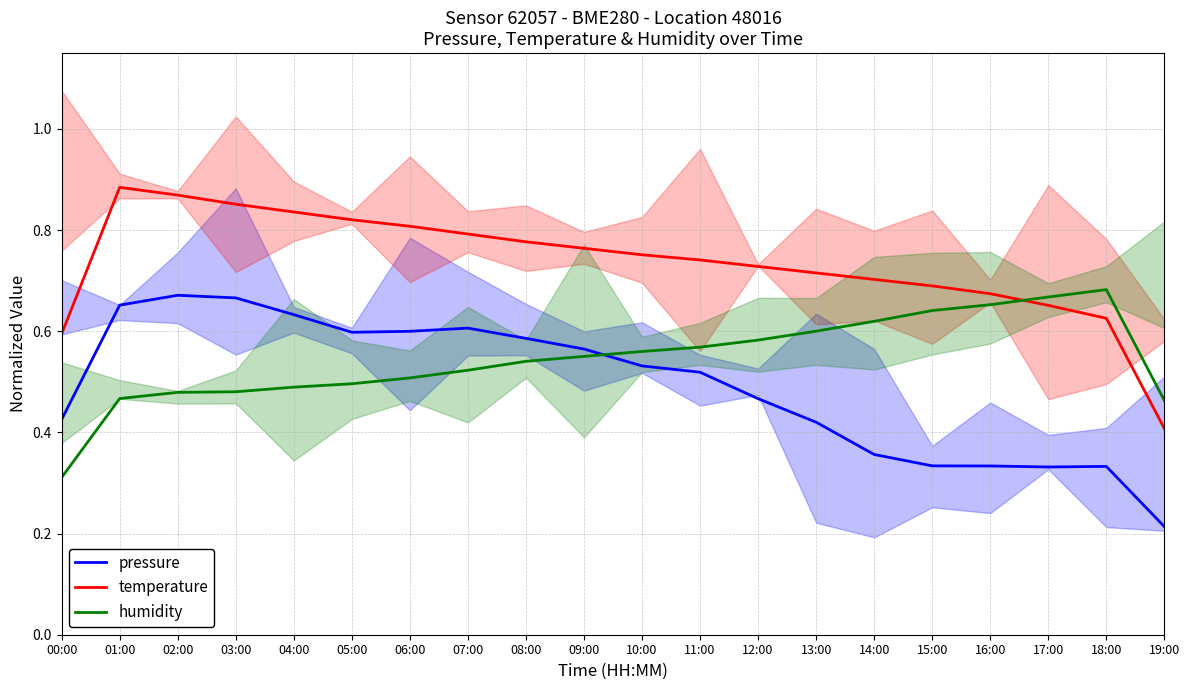

Does the chart display data point markers on the line(s)?

No